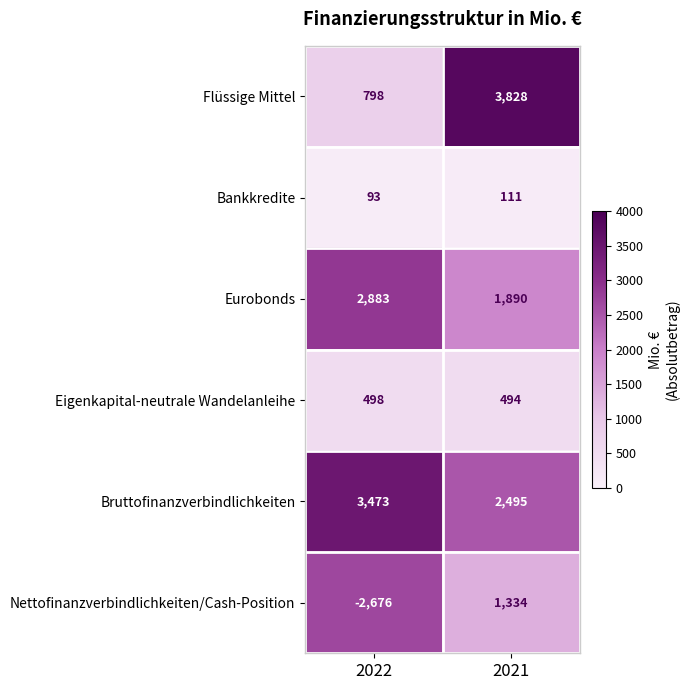

What is the smallest value displayed?

-2676